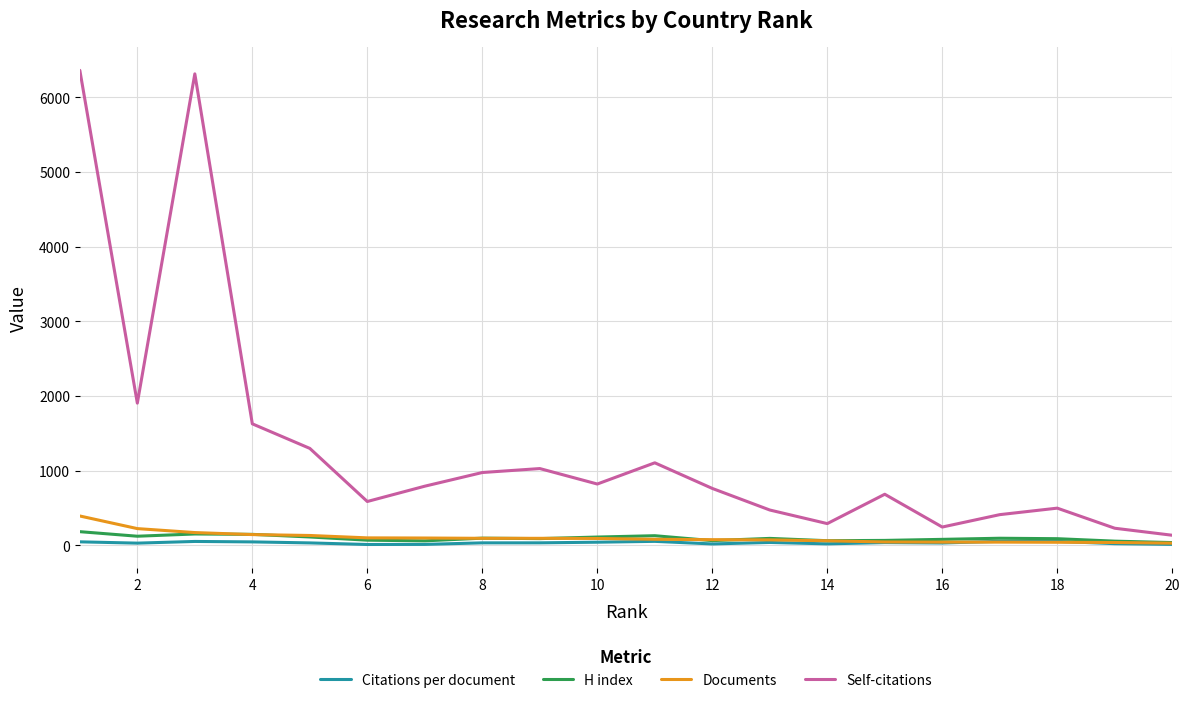

Which series has the largest range (max minus min)?

Self-citations